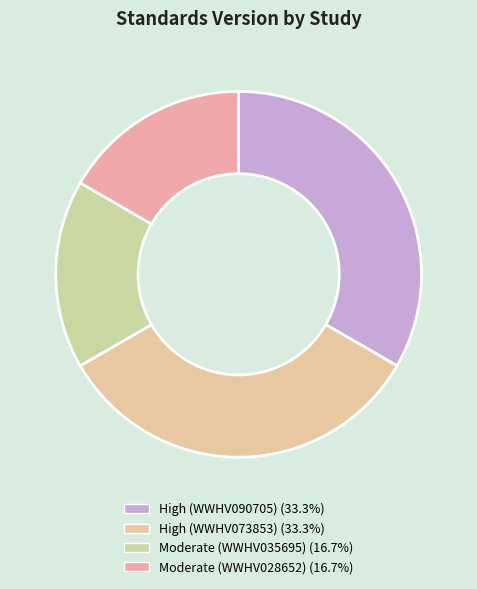

How many slices are in this pie chart?

4